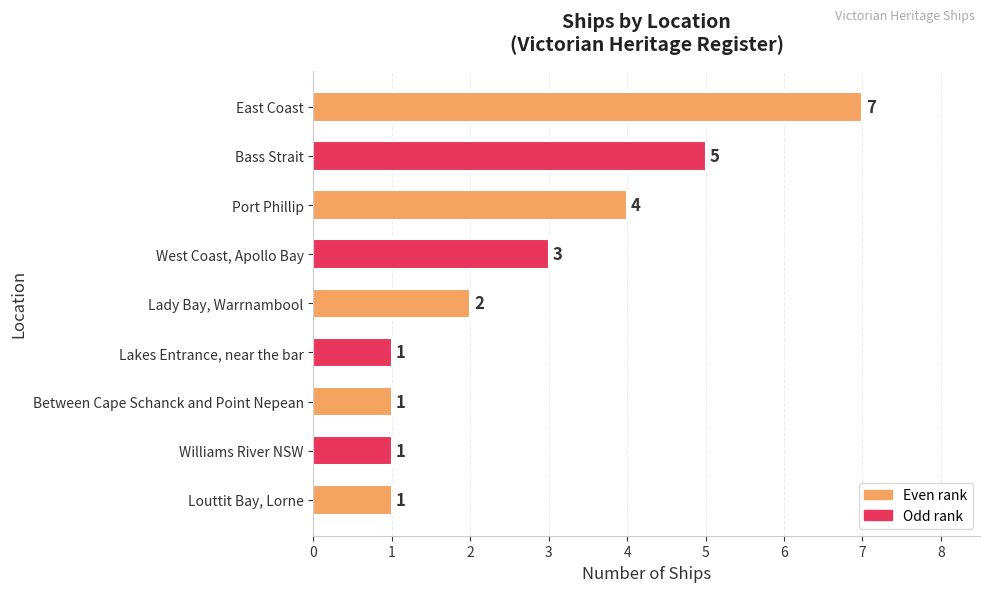

Where is the data nearest to the value 4?

Port Phillip